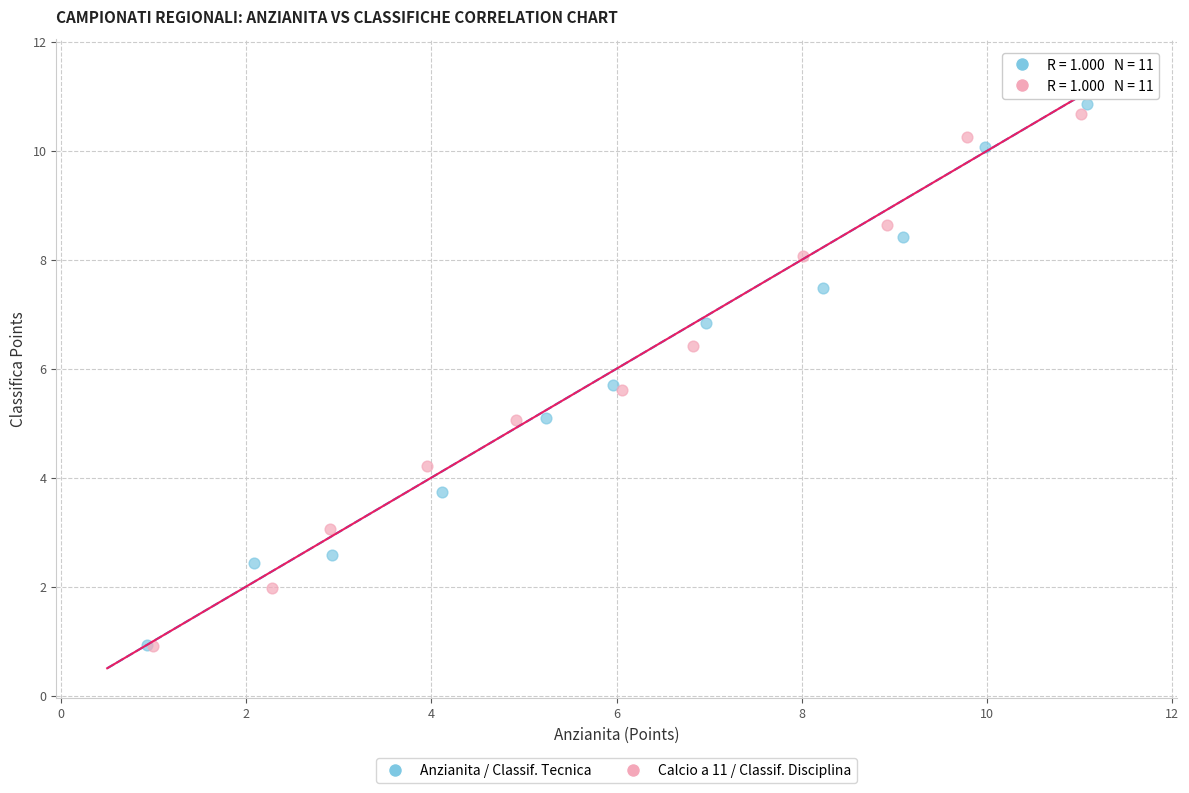

Which series has the widest spread of Y values?

Anzianita / Classif. Tecnica